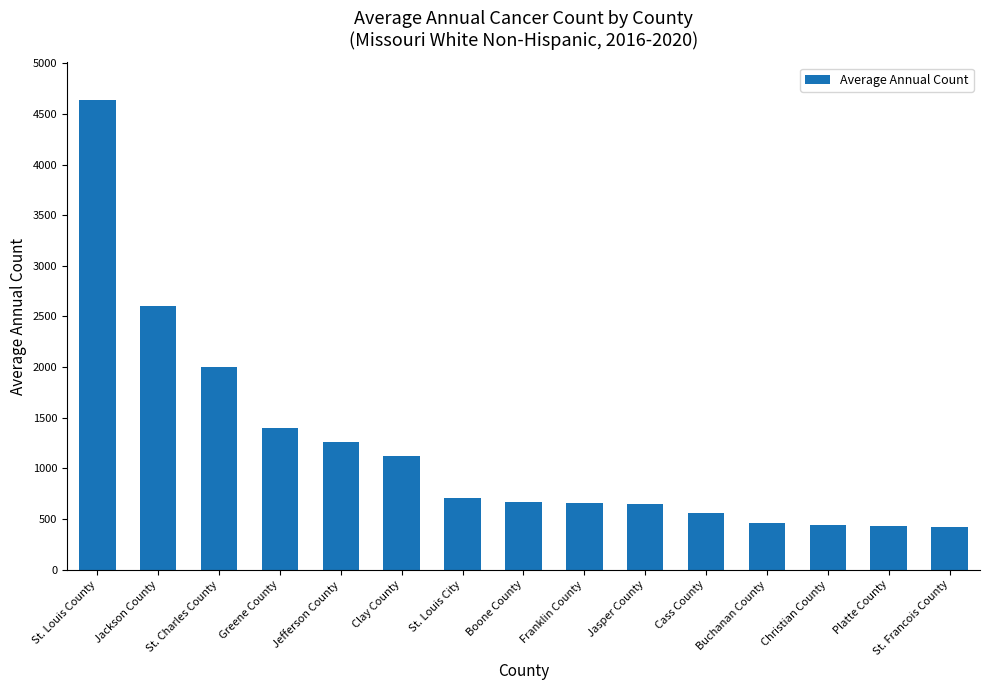

What is the sum of the values at Jackson County and Cass County?

3168